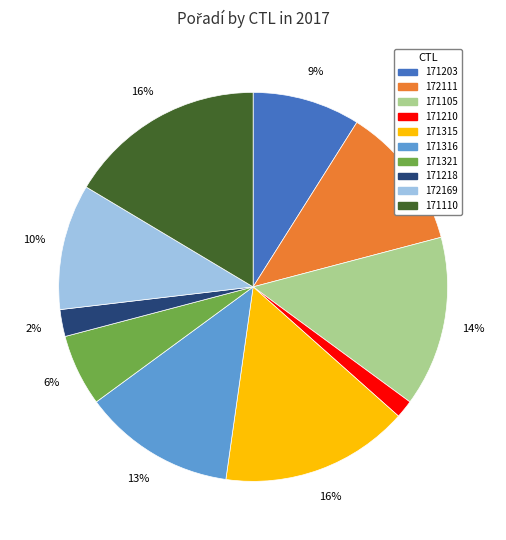

To the nearest percent, what is the difference between the 171316 and 171105 slice percentages?

1%